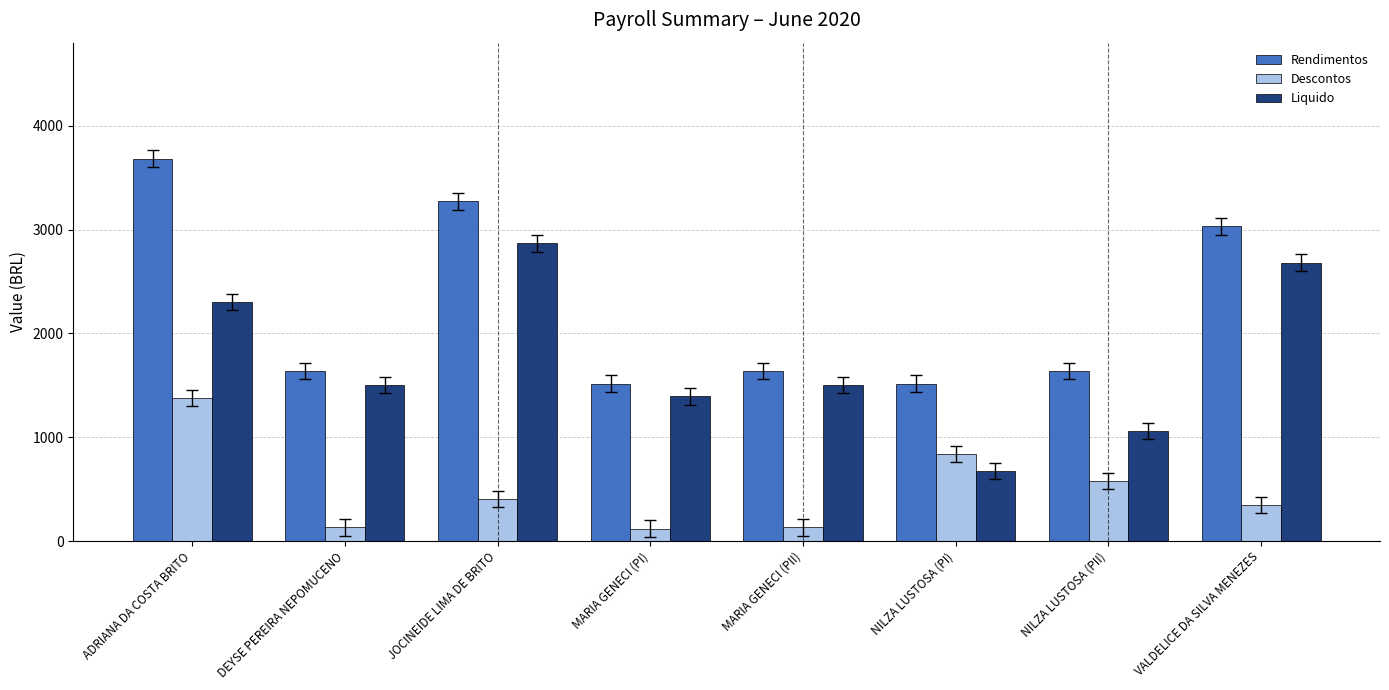

What is the highest value of the Liquido series?

2867.1